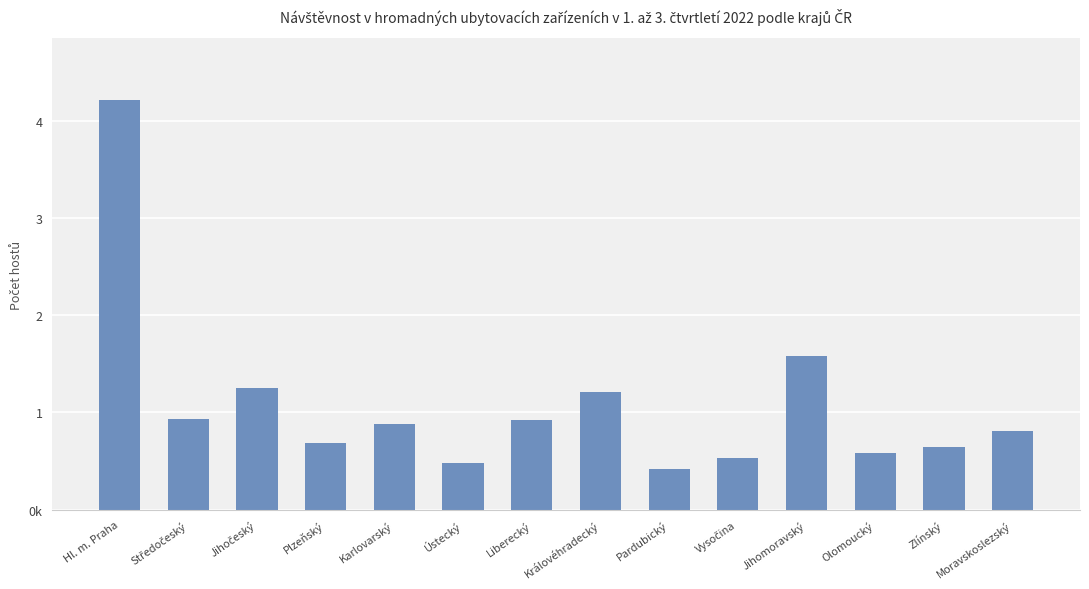

What is the difference between the second highest and minimum values?

1166022